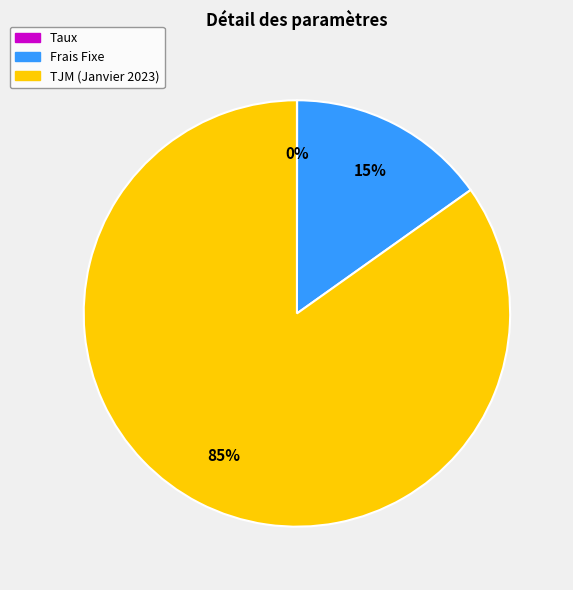

Which category has the biggest portion of the pie?

TJM (Janvier 2023)